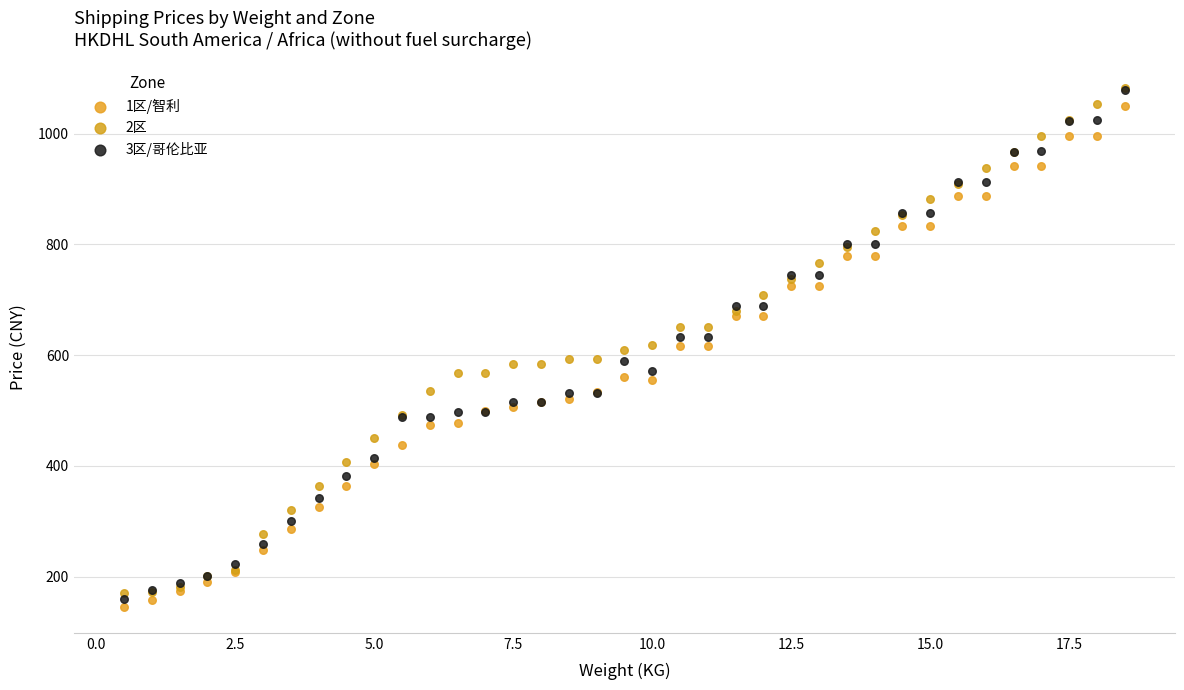

Which series has the largest Y range (max minus min)?

3区/哥伦比亚